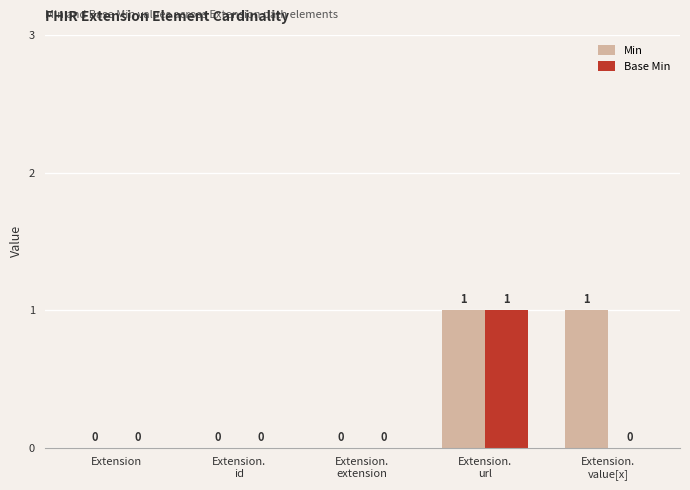

What are all the series names shown in the legend?

Min, Base Min